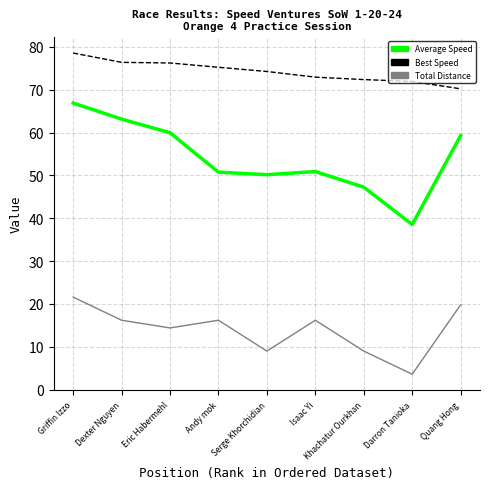

True or false: Best Speed and Total Distance cross at least once.

False